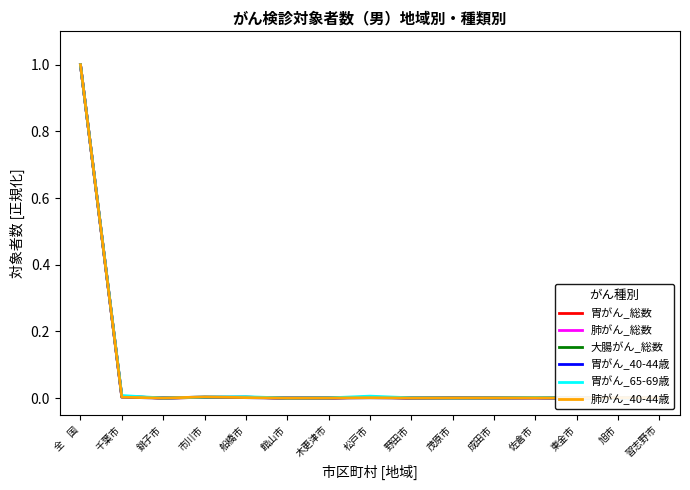

What position from the left is 木更津市?

7